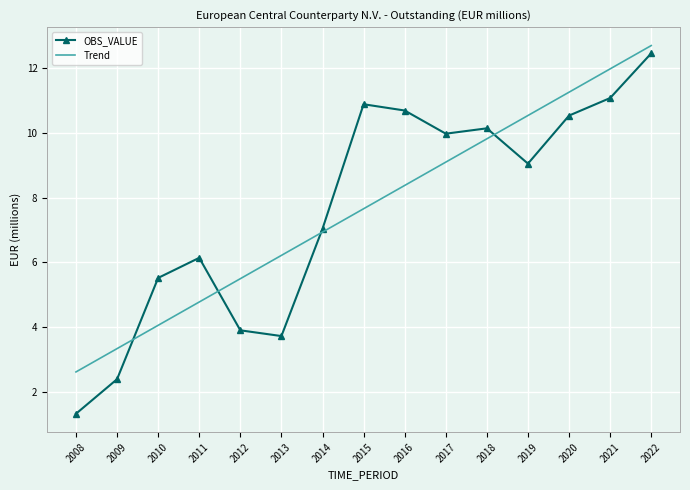

At which label is OBS_VALUE closest to 6?

2011